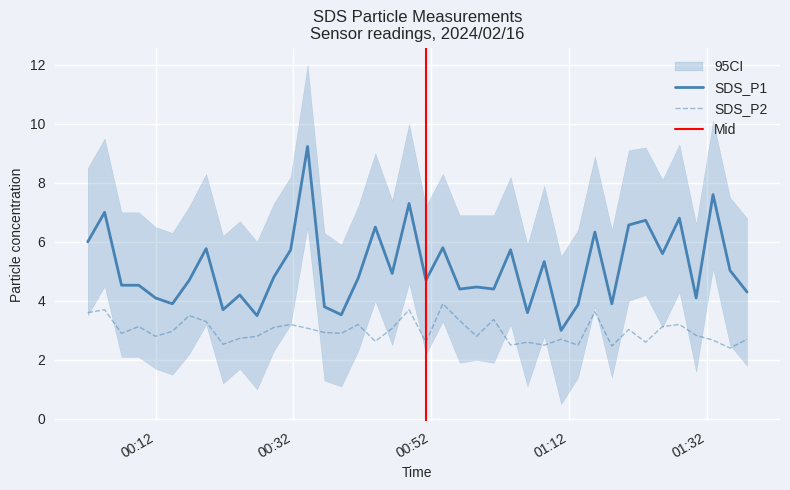

What is the label of the 13th point from the right?

2024/02/16 01:08:24